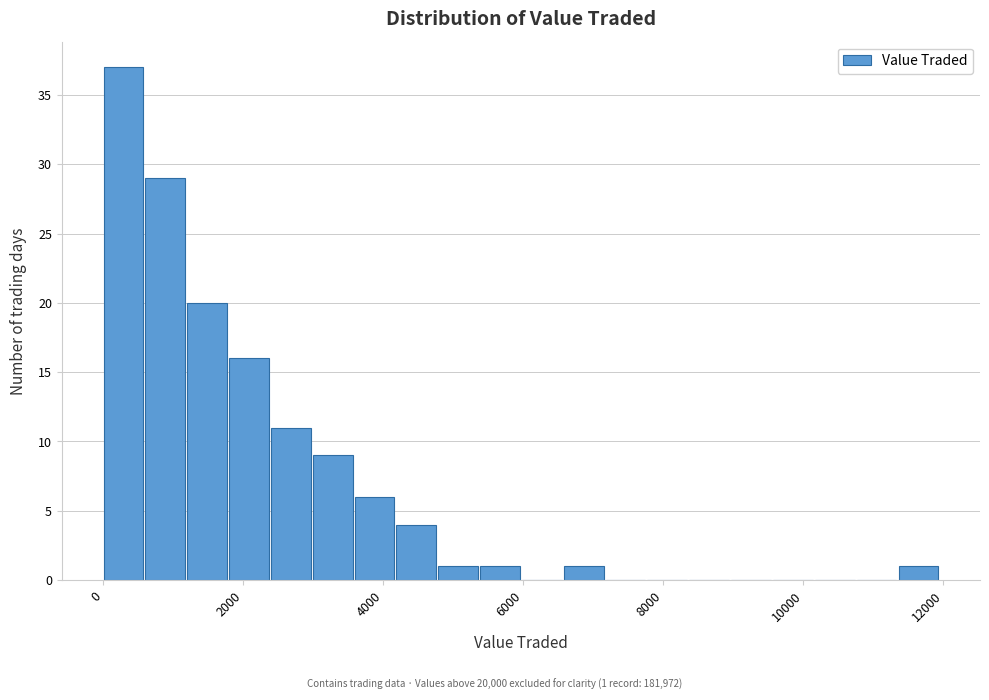

Around what value on the x-axis is the tallest bar? Give the approximate position of its centre, as read against the axis.

200